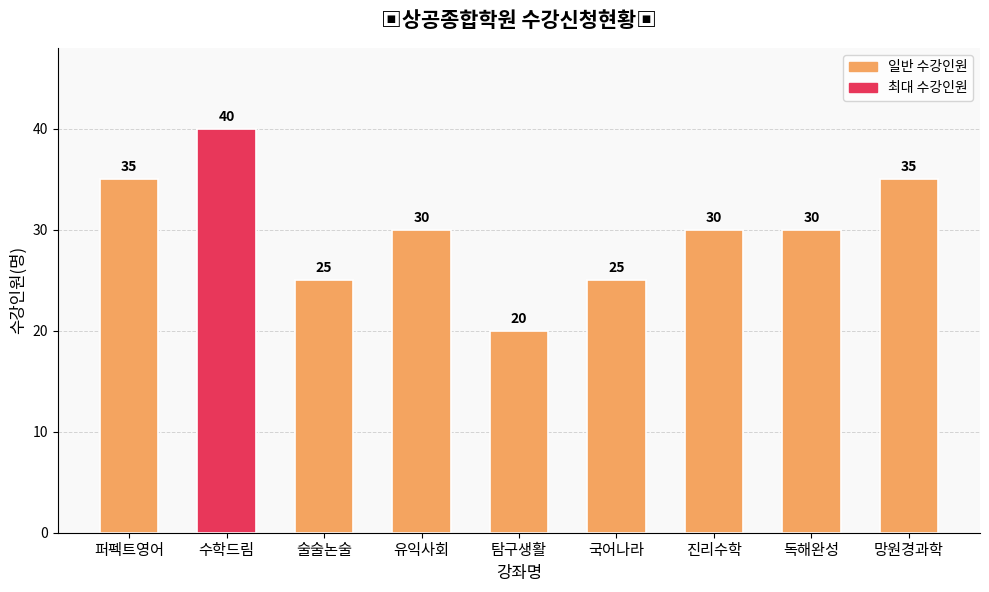

Which has a higher value, 국어나라 or 망원경과학?

망원경과학